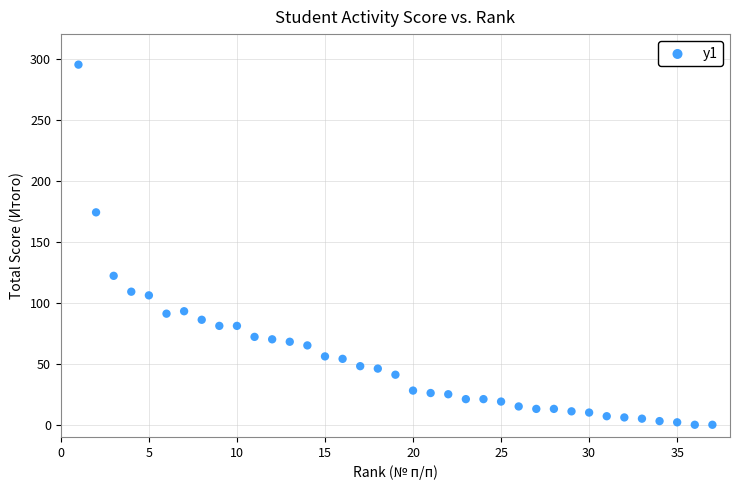

What is the range of Y values (max minus min)?

295